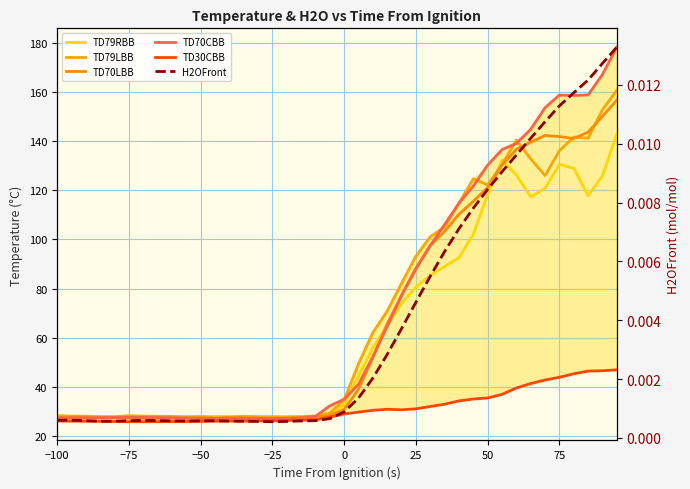

Which series has the largest range (max minus min)?

TD70CBB